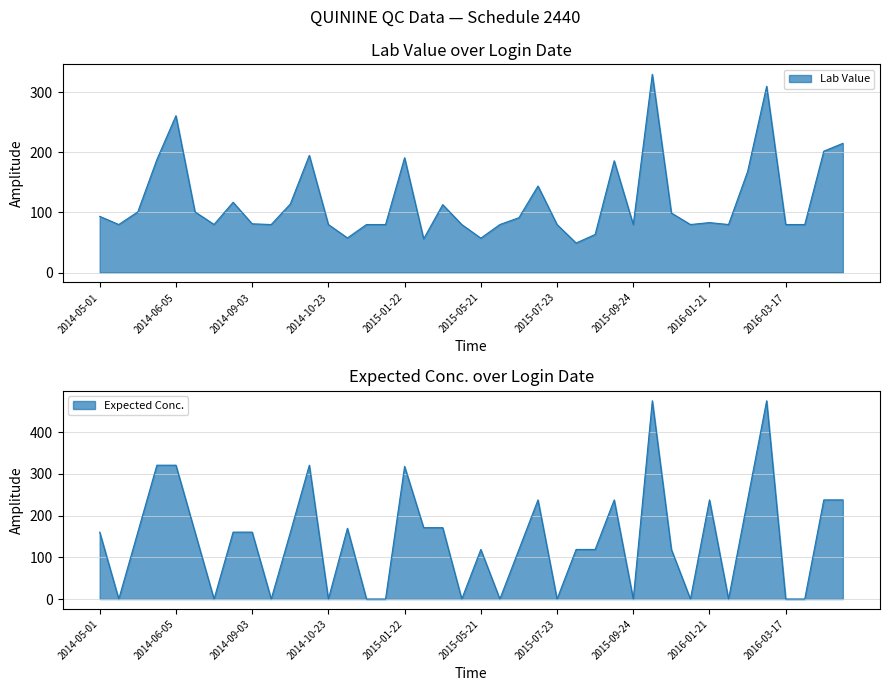

How many data points in Expected Conc. are above 160?

20